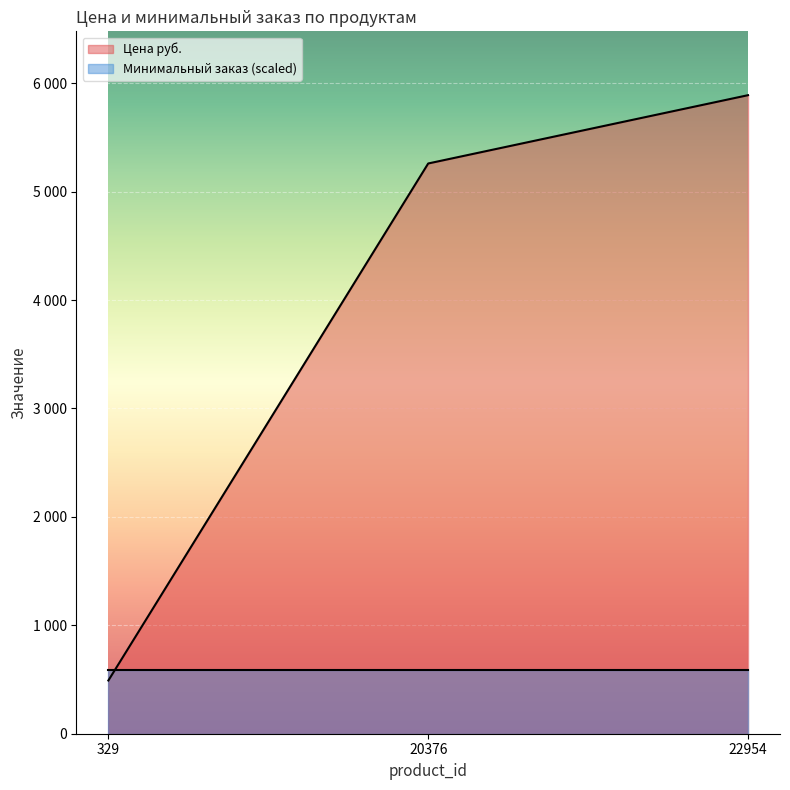

Reading left to right, transcribe all the data shown in this chart.

329=491	20376=5260	22954=5890